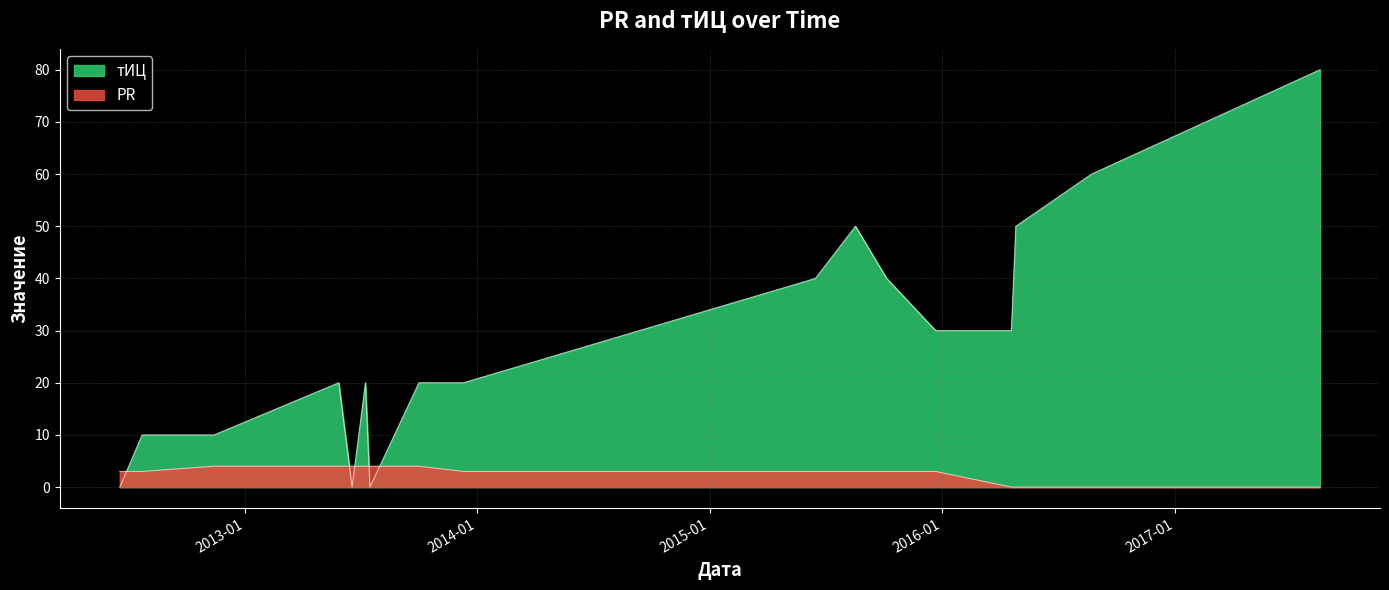

At which category does the chart reach its peak across all series?

2017-08-17